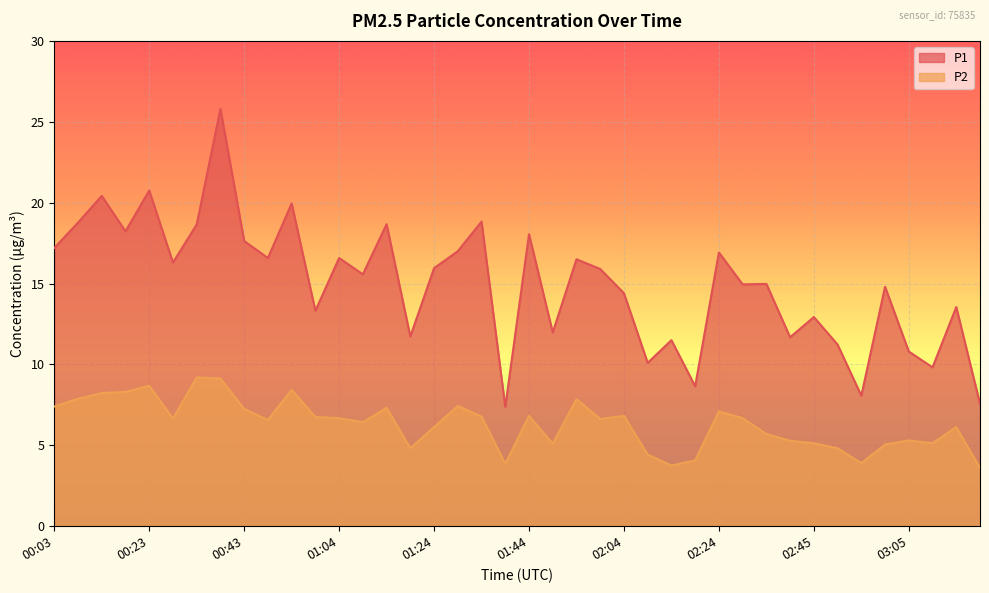

What is the smallest value displayed?

3.6